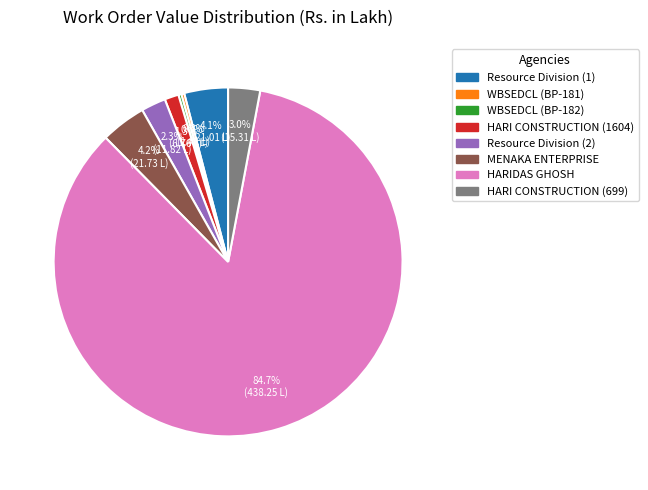

Does any single category account for the majority?

Yes